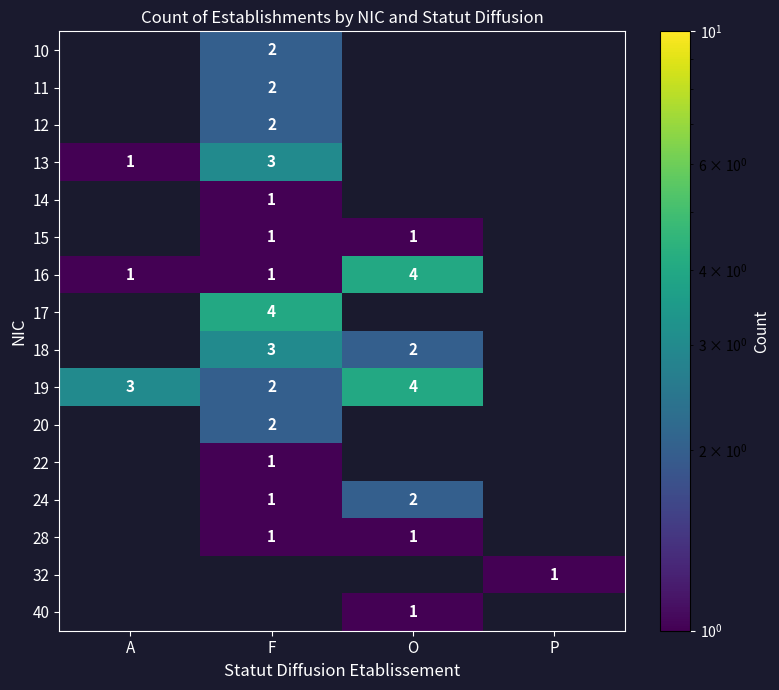

True or false: 16 has a value of 2 at O.

False